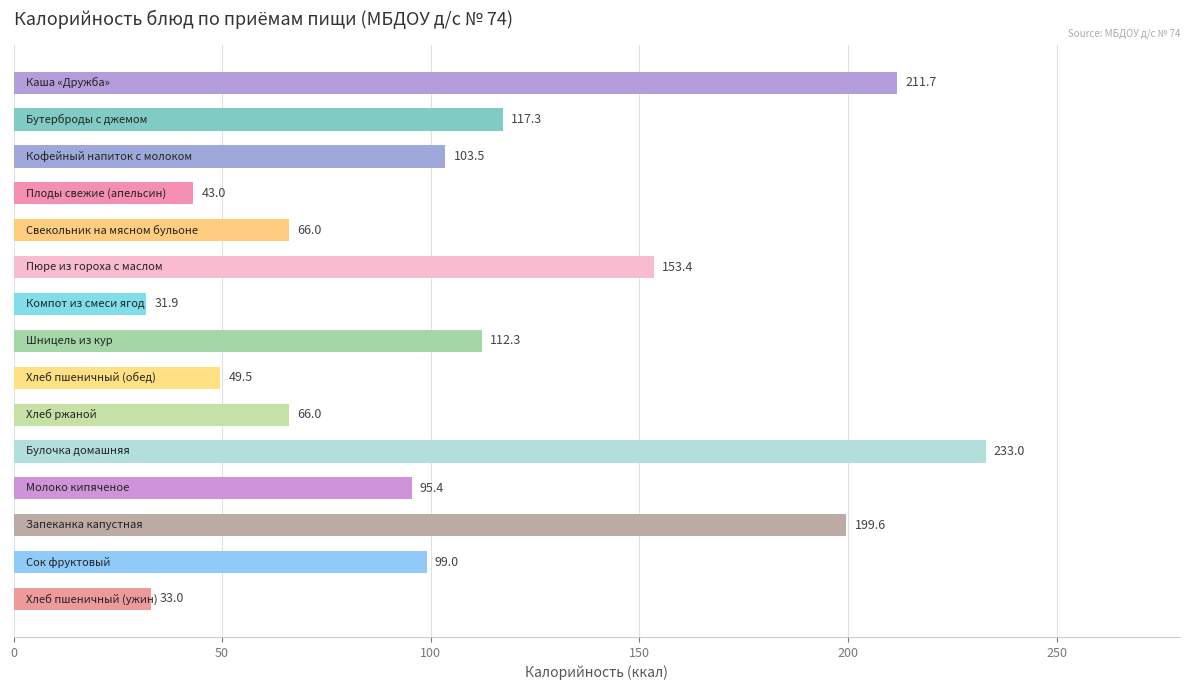

What is the value of the 13th bar from the top?

199.6